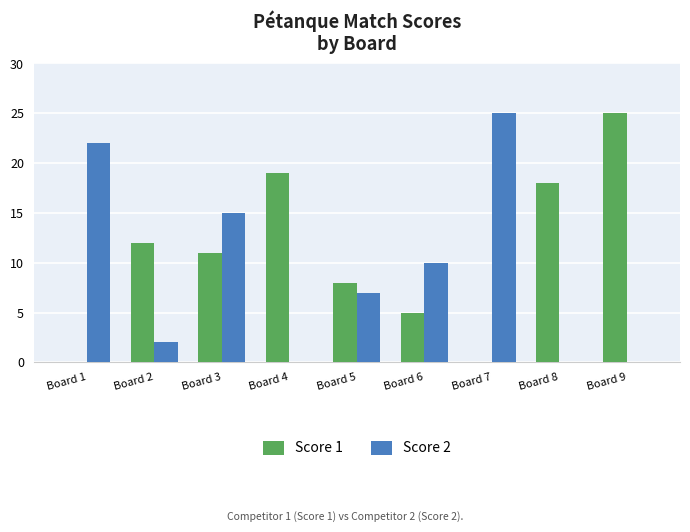

How many series are shown in this chart?

2